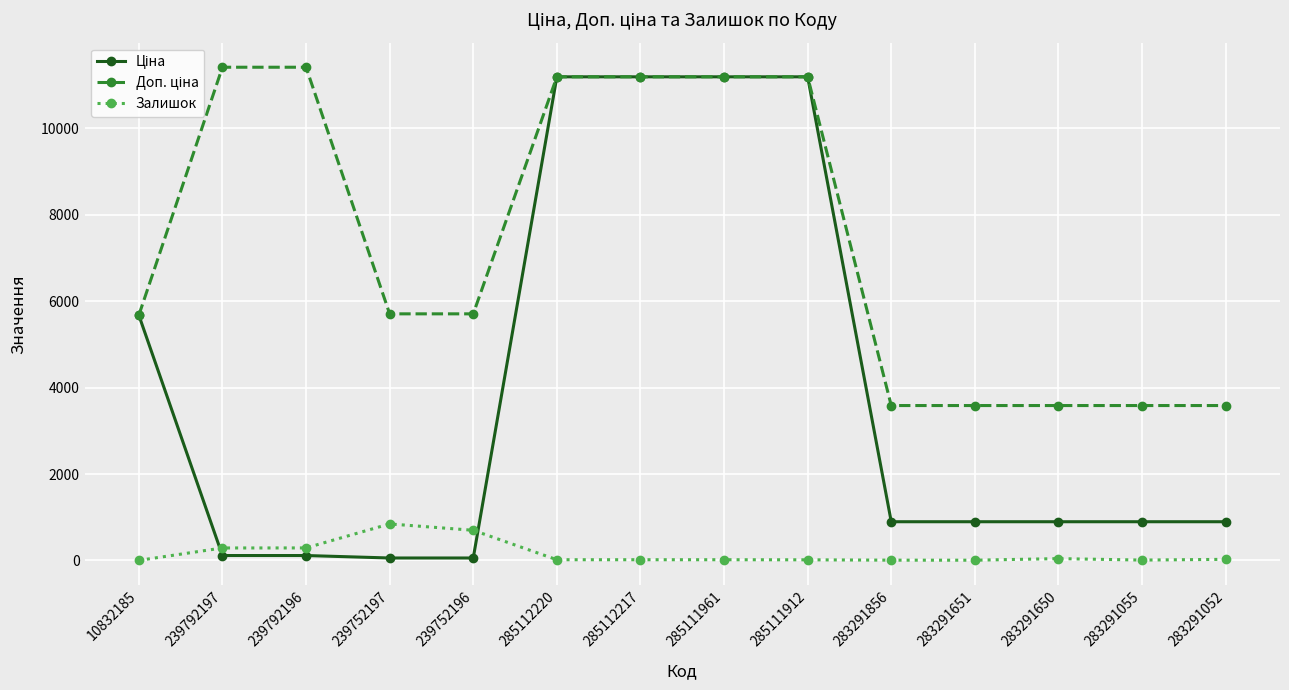

The Залишок series shows 845.0 at 239752197. True or false?

True